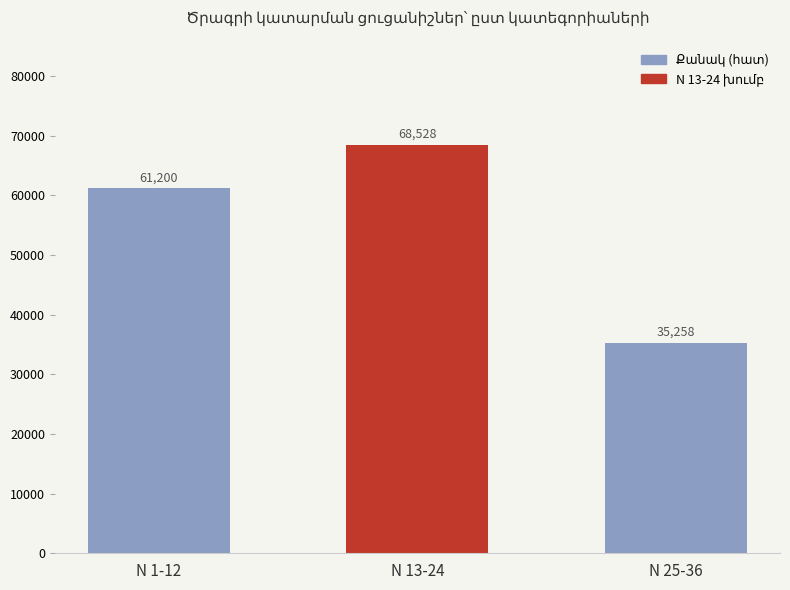

Approximately how many times larger is the value at N 1-12 compared to N 13-24?

0.9